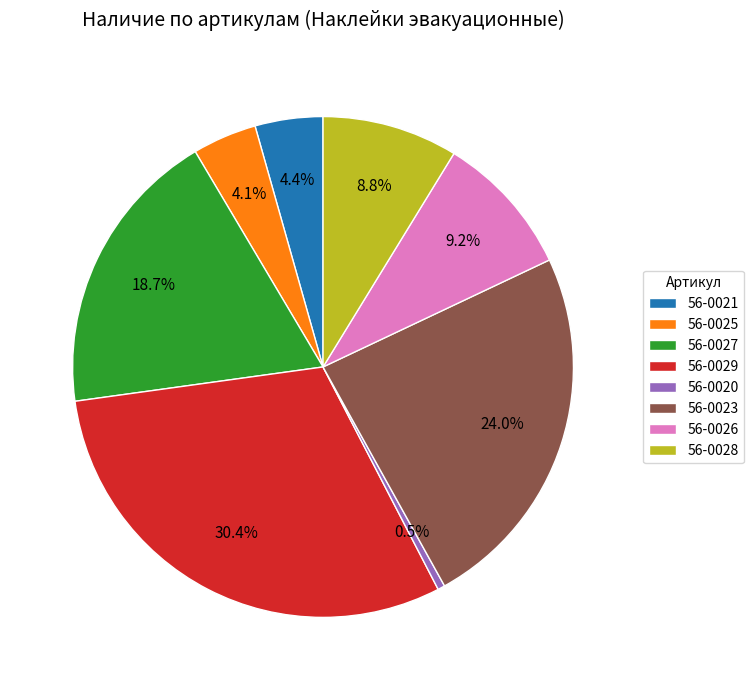

Does 56-0023 represent more than half of the total?

No